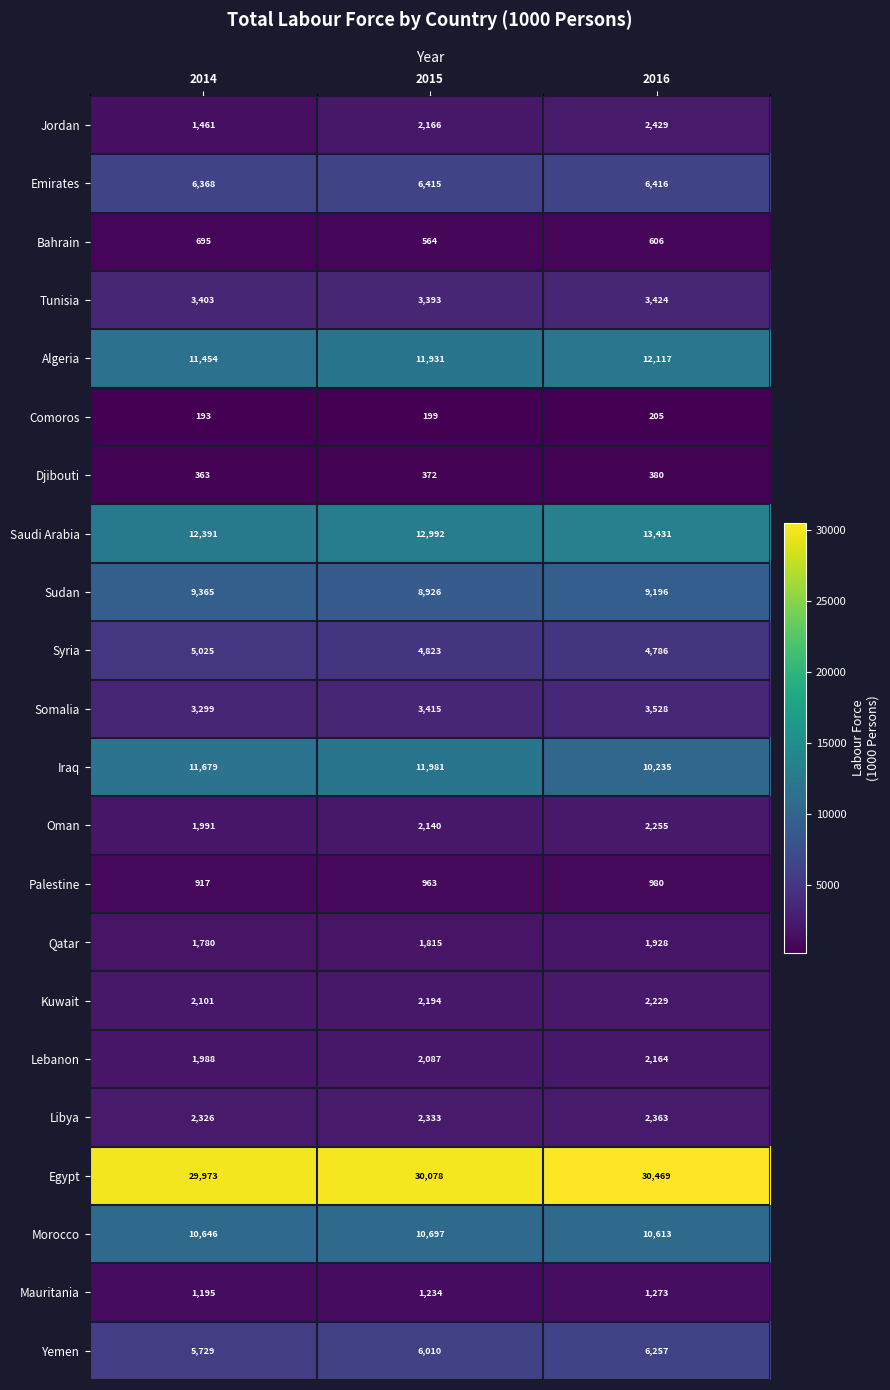

What is the difference between the maximum and minimum values in the Lebanon series?

176